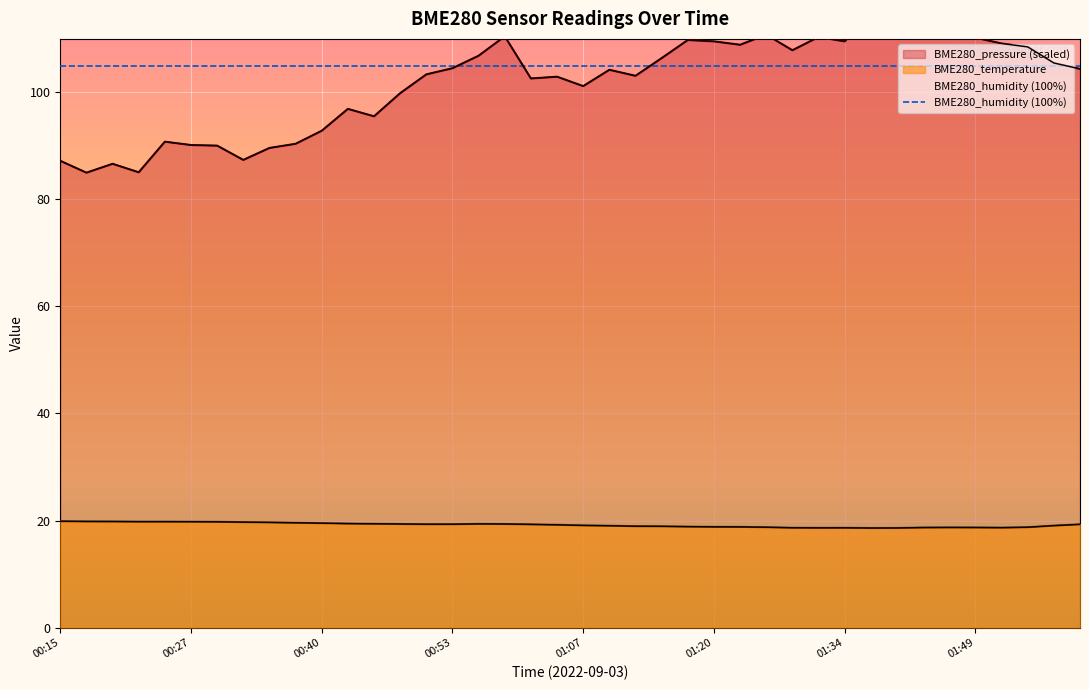

What is the change in value from 00:51 to 00:56?

+0.1